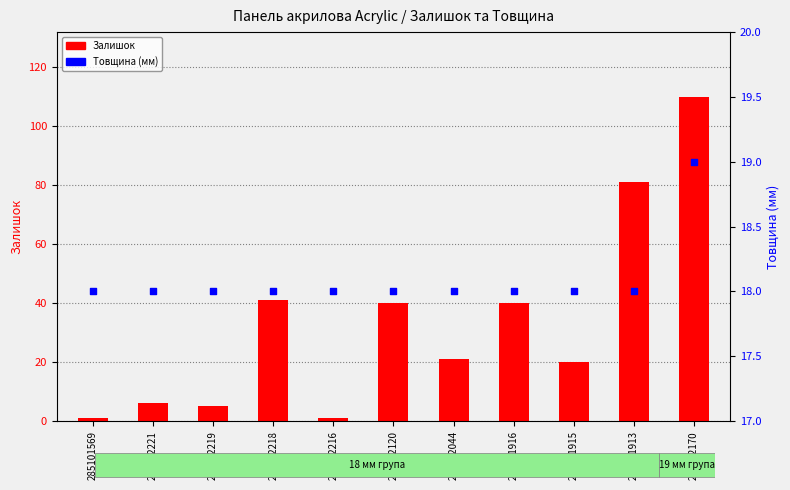

Is the value of Товщина at 285101569 greater than the value of Залишок at 285102221?

Yes